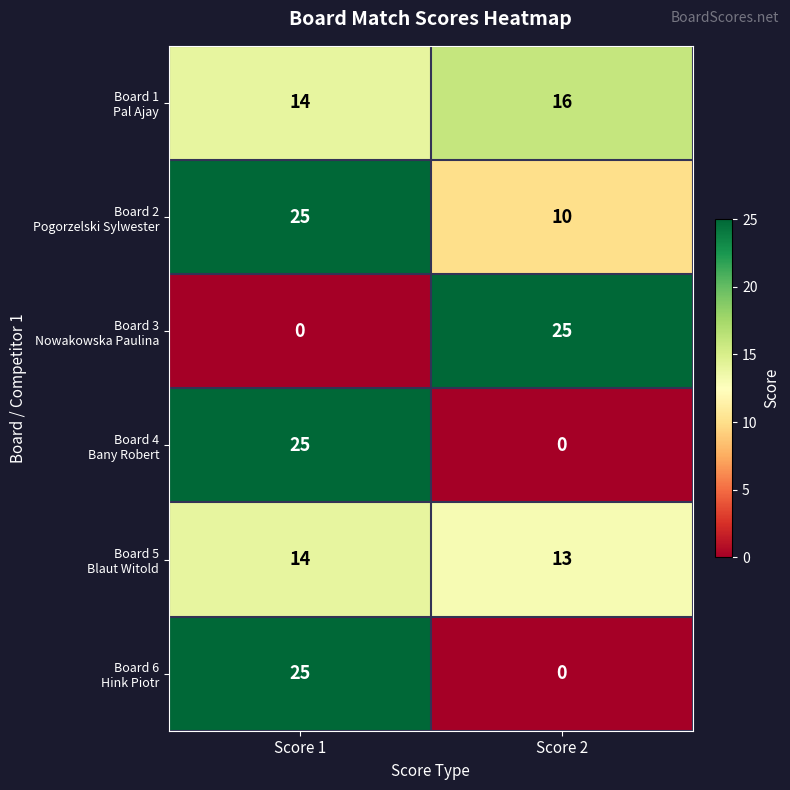

What is the spread (max minus min) of values at Score 2?

25